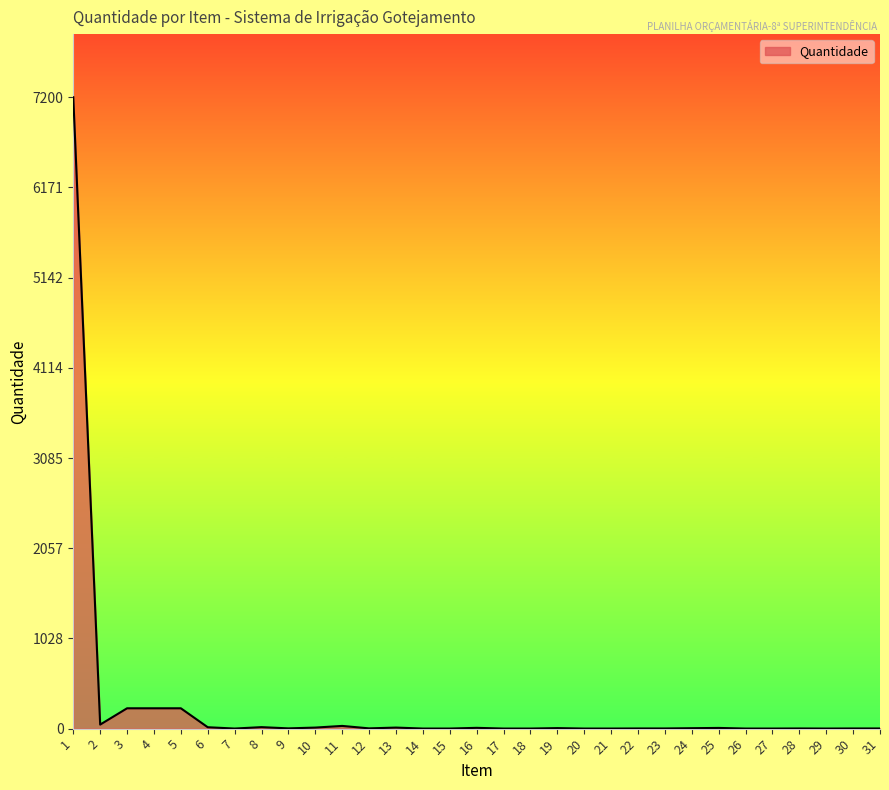

What is the sum of all values?

8084